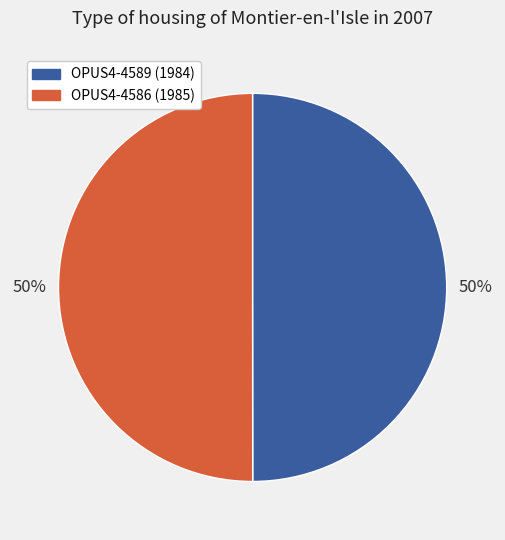

What is the ratio of the value at OPUS4-4586 to the value at OPUS4-4589?

1.0